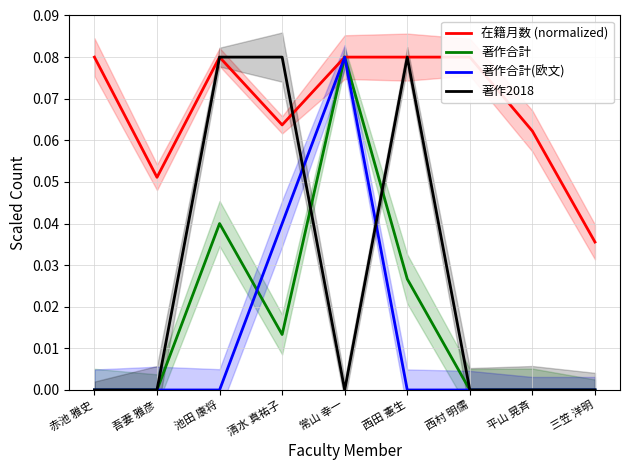

In 在籍月数 (normalized), how many points are higher than both neighbors (excluding endpoints)?

1